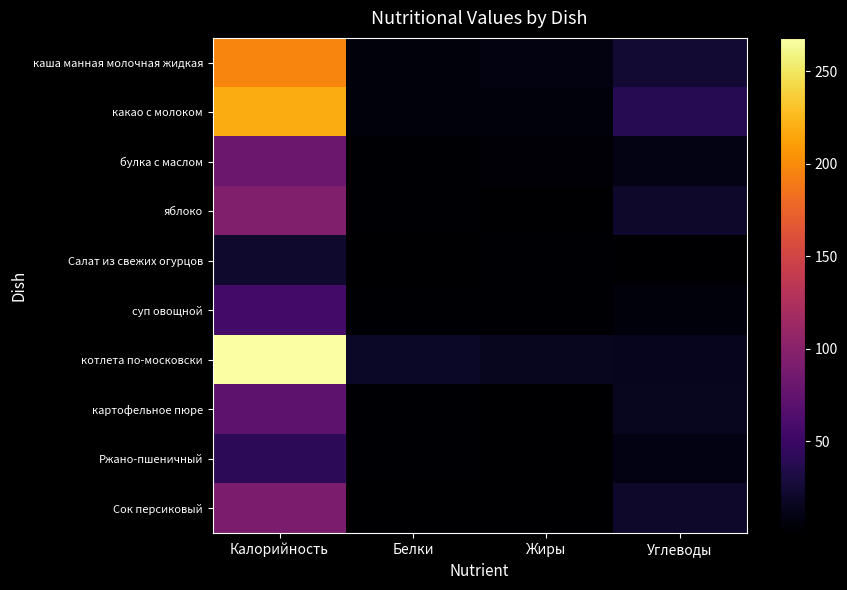

At Жиры, list the series in order from largest to smallest.

котлета по-московски, каша манная молочная жидкая, какао с молоком, булка с маслом, суп овощной, Салат из свежих огурцов, яблоко, картофельное пюре, Сок персиковый, Ржано-пшеничный